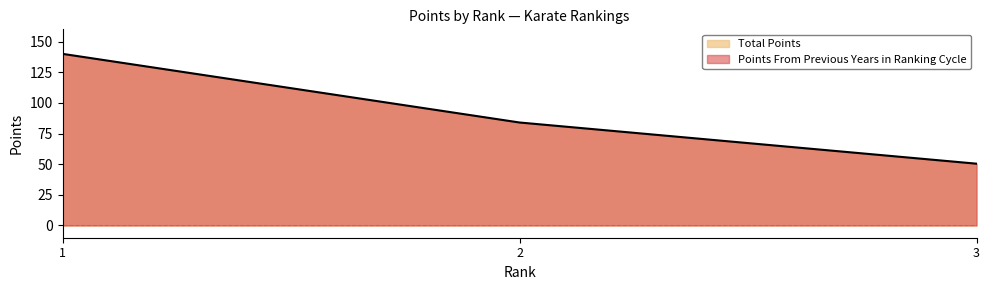

How many lines are shown in the chart?

1